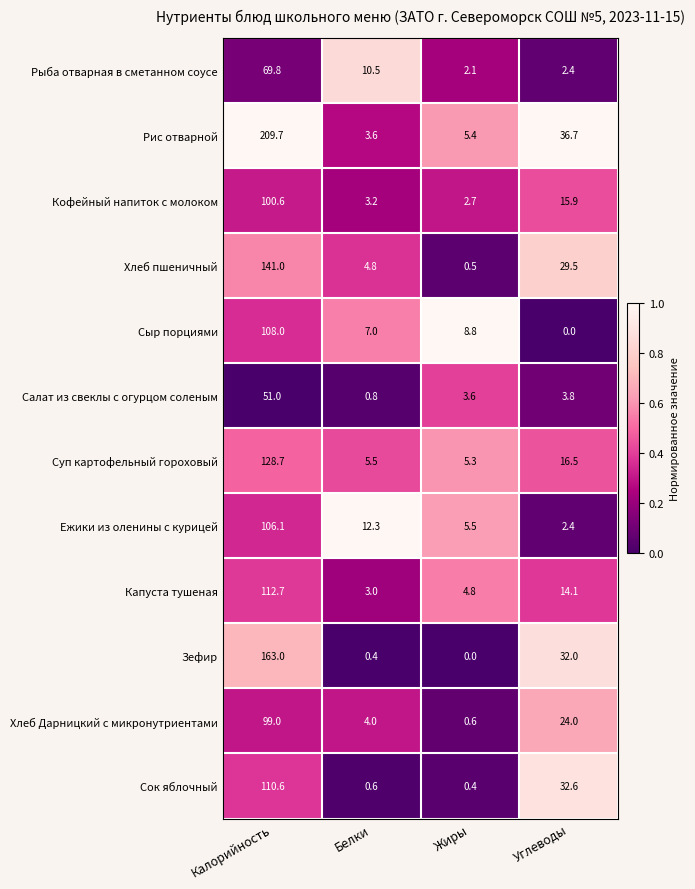

At which label is Кофейный напиток с молоком closest to 51?

Углеводы